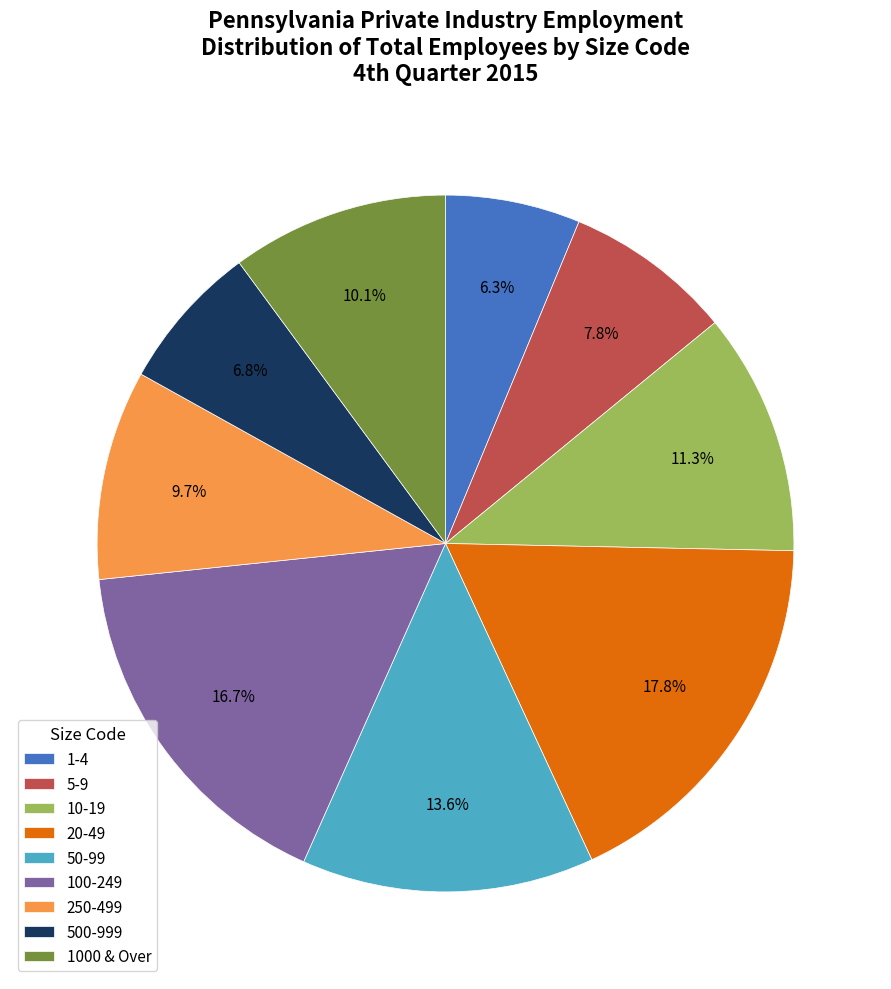

Is it true that 500-999 is 7% of the pie?

True